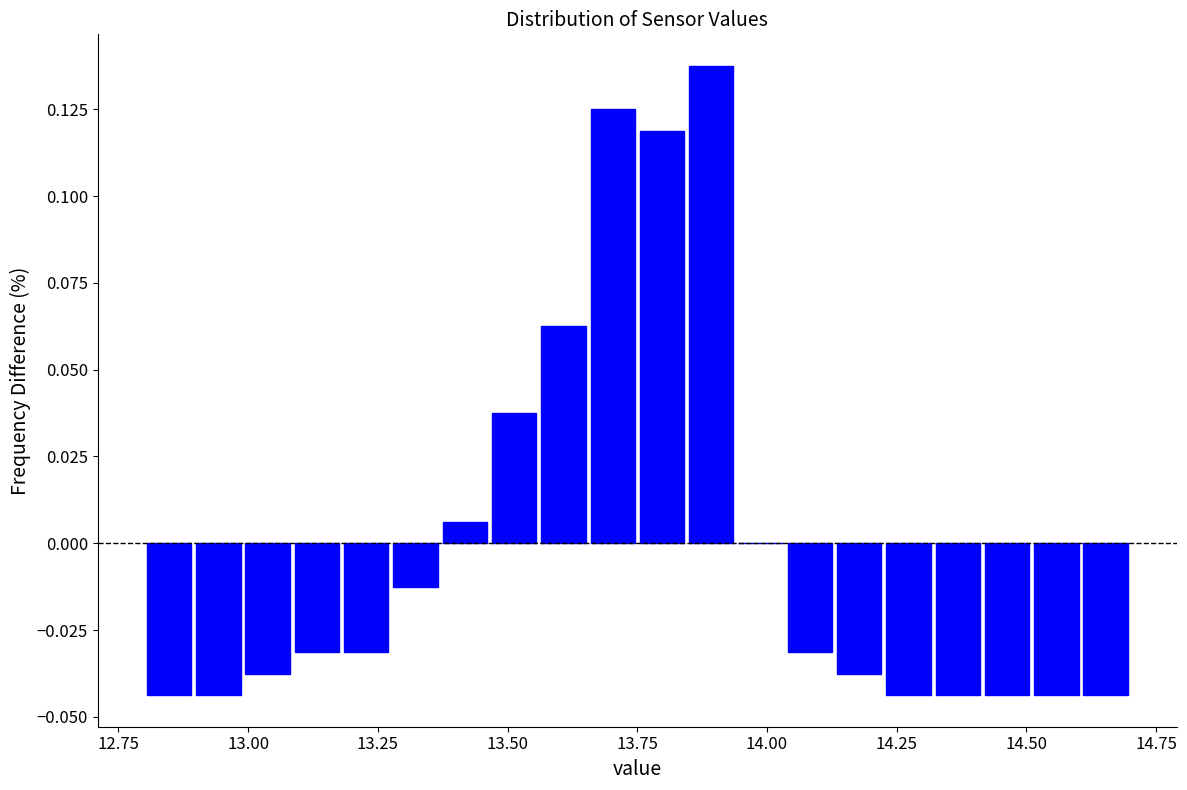

Around what value on the x-axis is the tallest bar? Give the approximate position of its centre, as read against the axis.

13.90